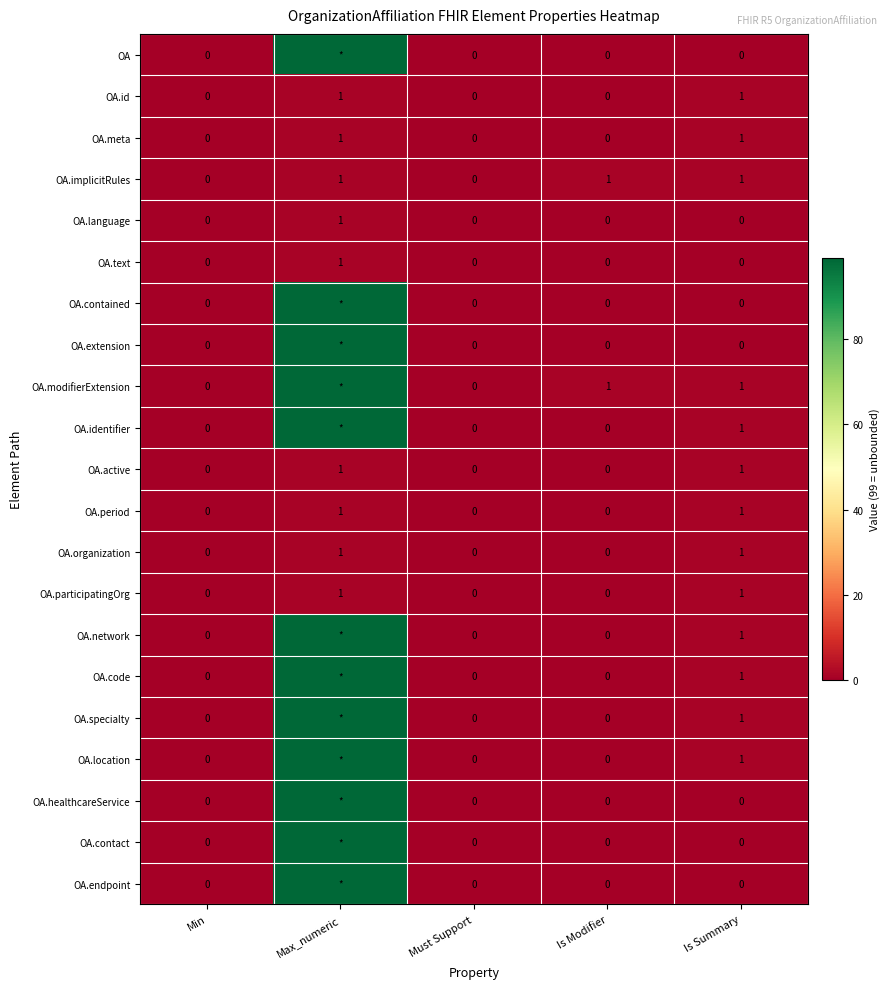

True or false: OA.network has a value of 1 at Is Summary.

True